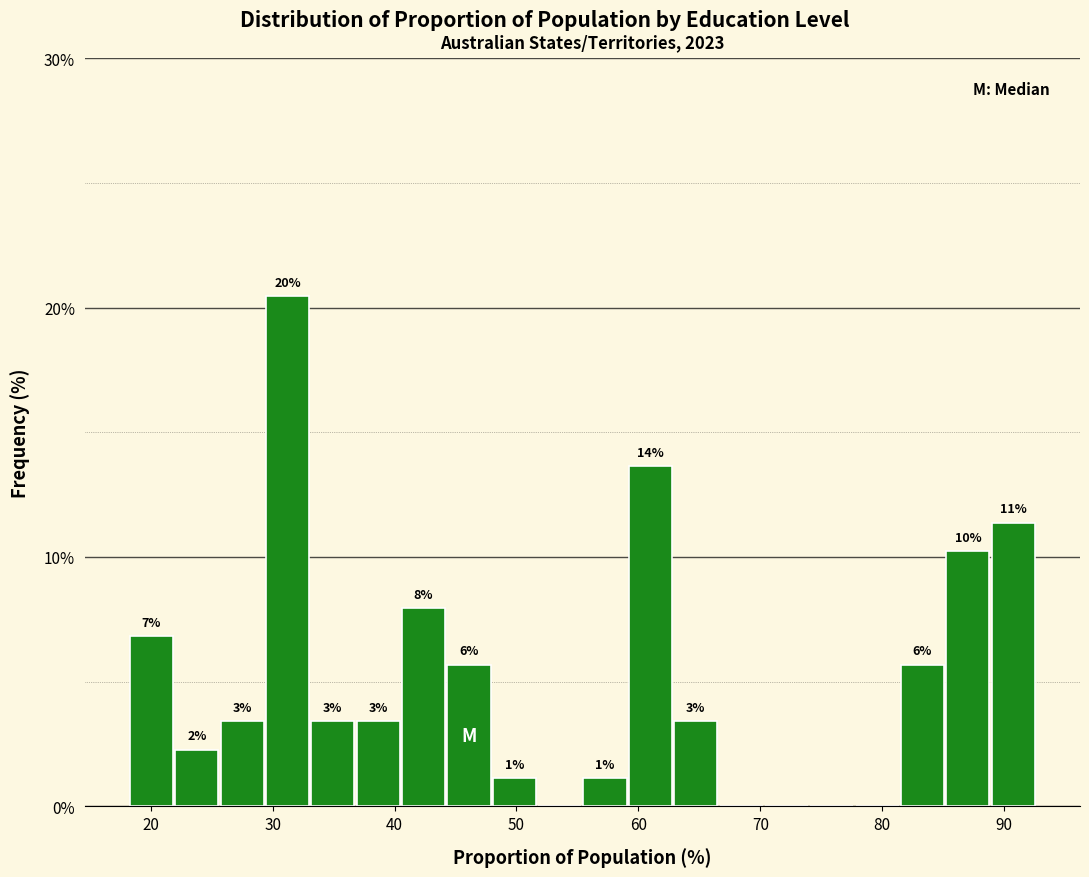

Around what value on the x-axis is the tallest bar? Give the approximate position of its centre, as read against the axis.

31